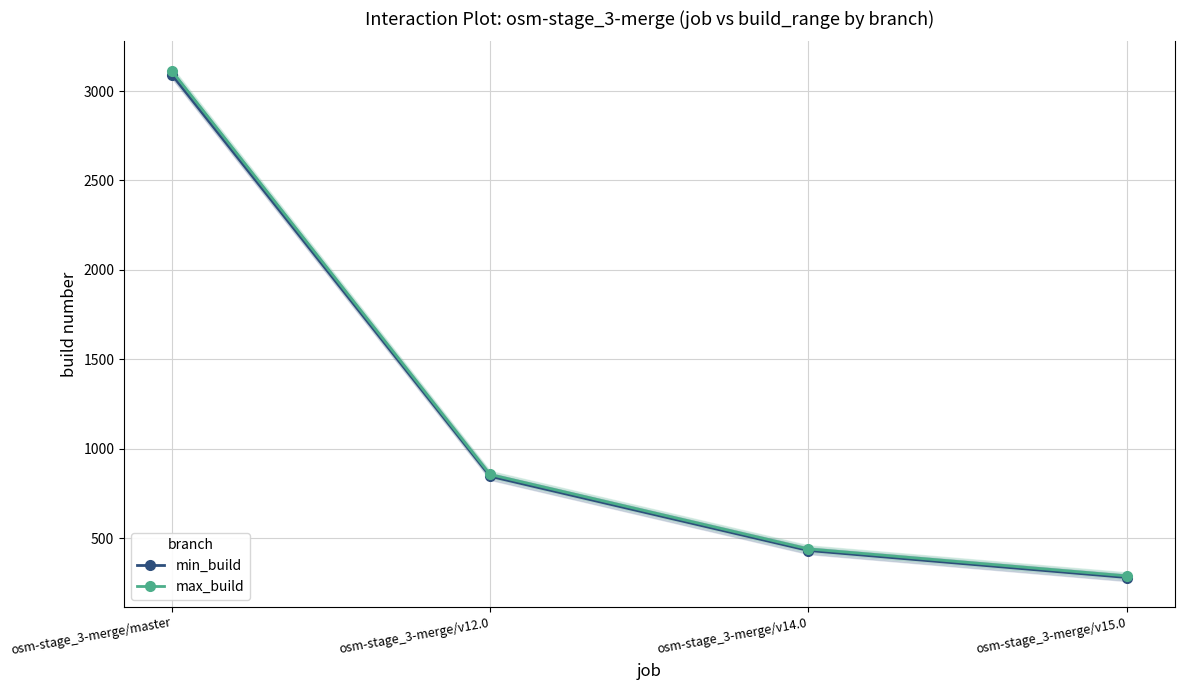

True or false: max_build and min_build cross at least once.

False